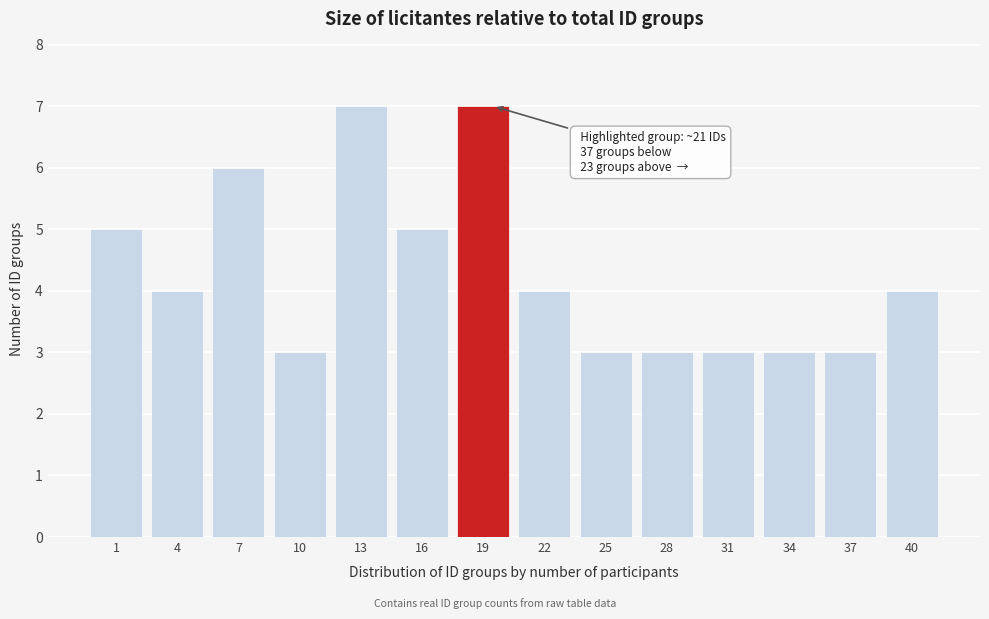

Reading right to left, list all the values displayed in this chart.

4	3	3	3	3	3	4	7	5	7	3	6	4	5